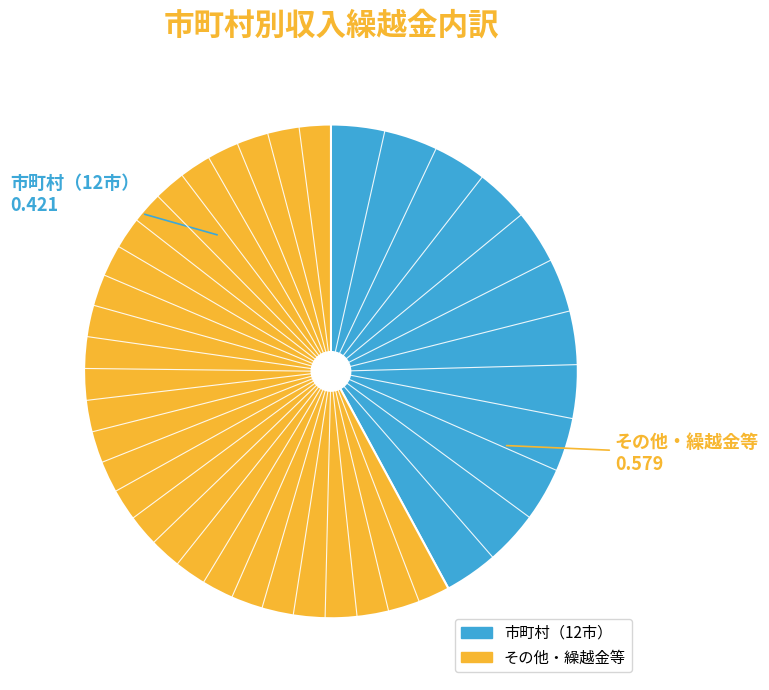

Is there a majority slice in this chart?

Yes